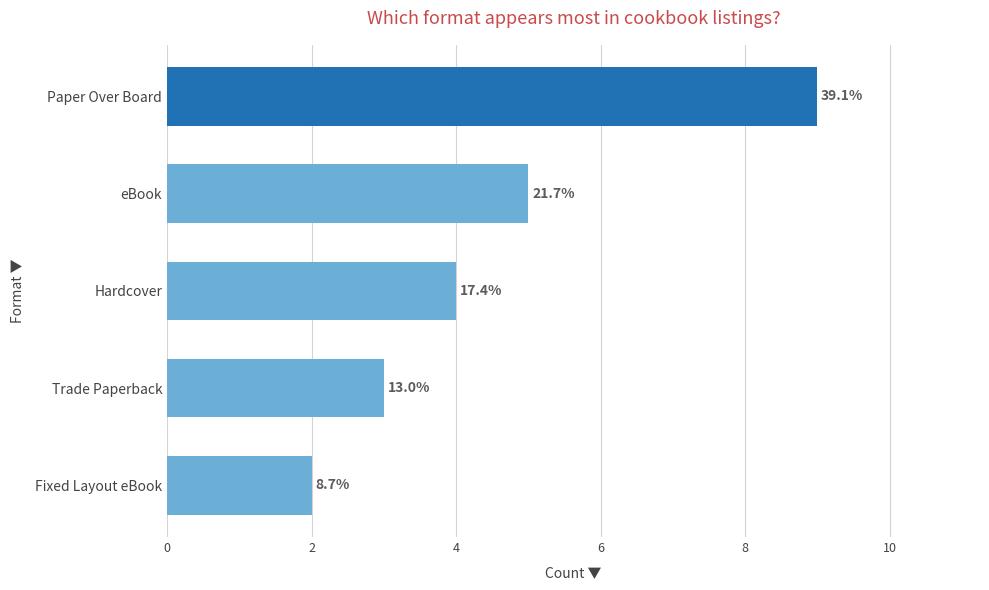

Does the chart contain any negative values?

No